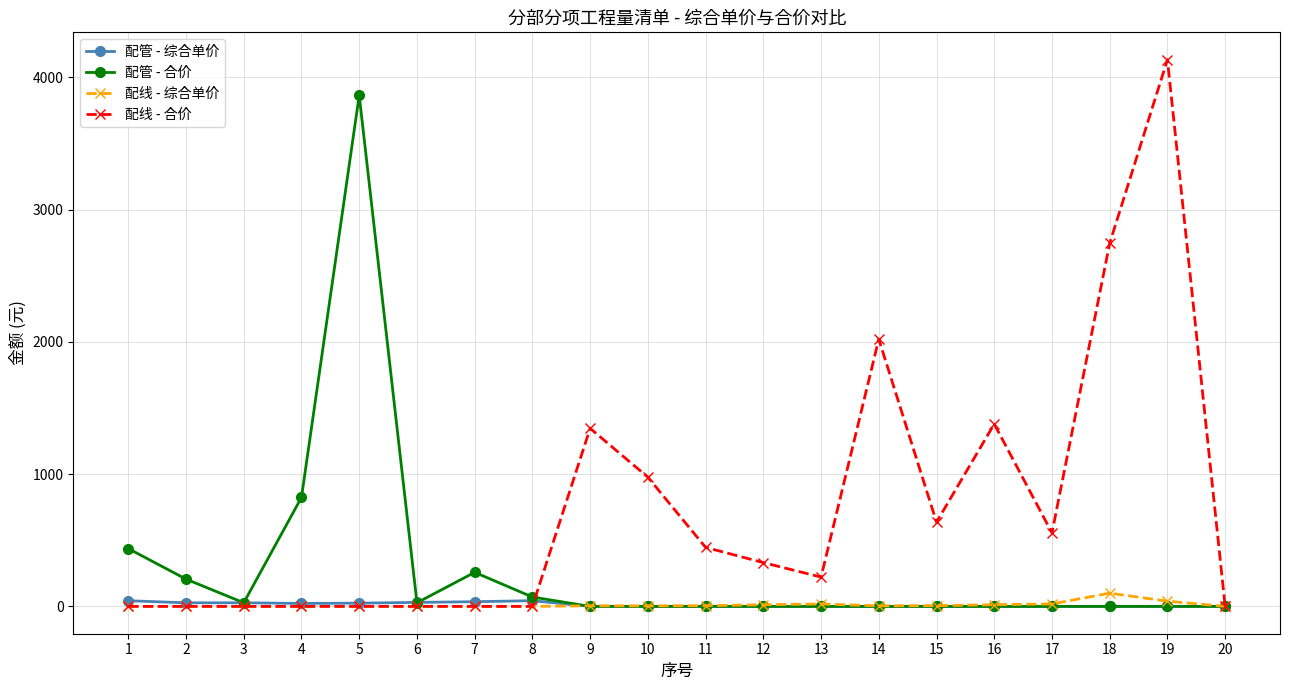

List the series in order of their peak value, highest first.

配线 - 合价, 配管 - 合价, 配线 - 综合单价, 配管 - 综合单价